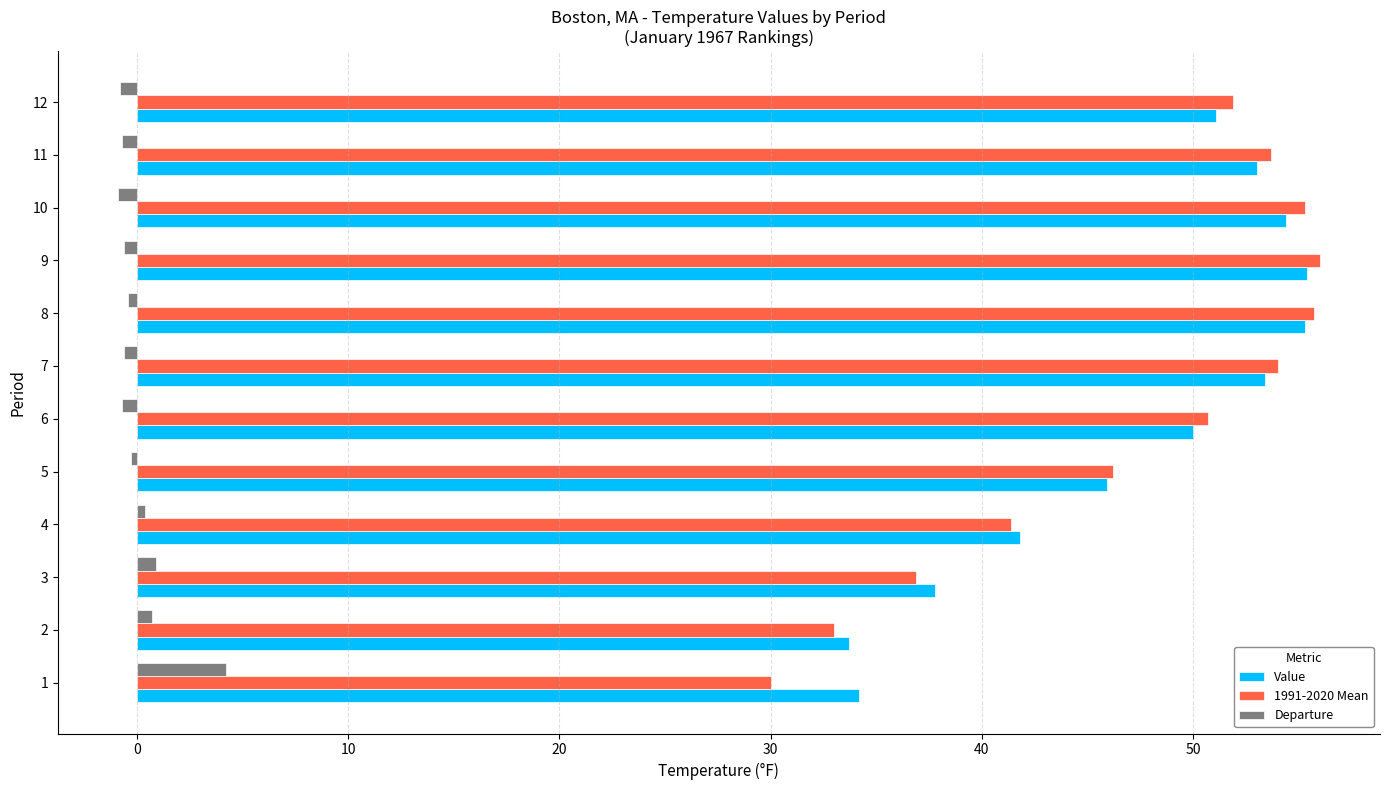

List the series in order of their peak value, lowest first.

Departure, Value, 1991-2020 Mean